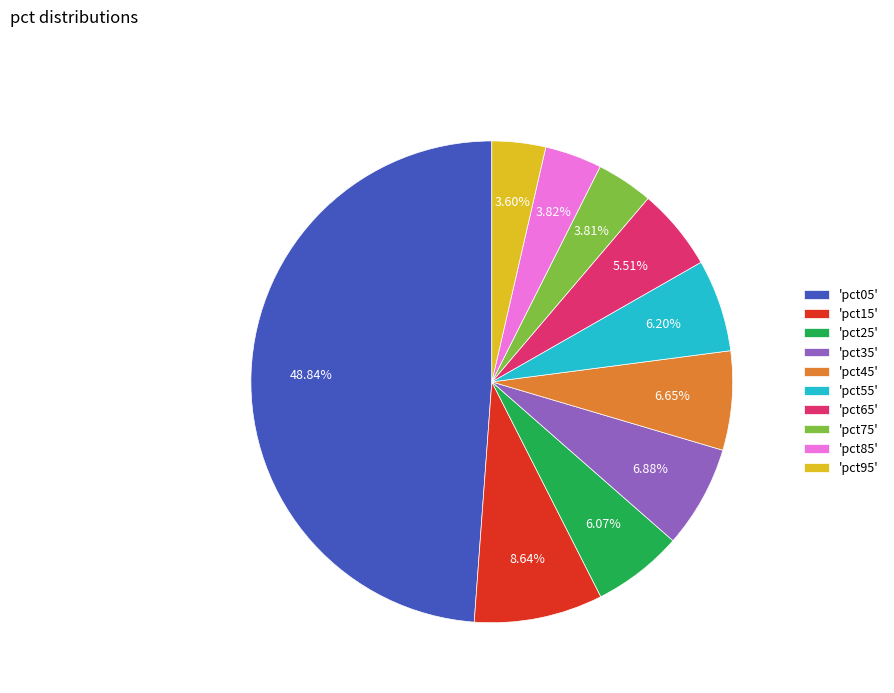

Combined, do 'pct55' and 'pct45' account for over 50%?

No